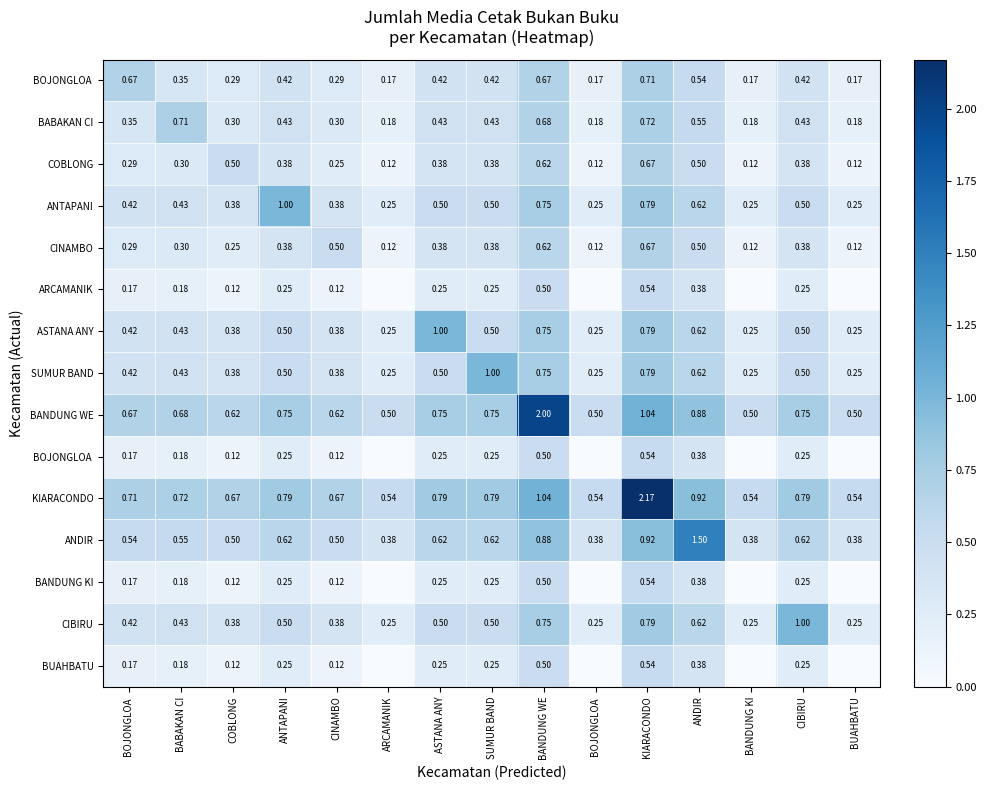

How many series are shown in this chart?

15